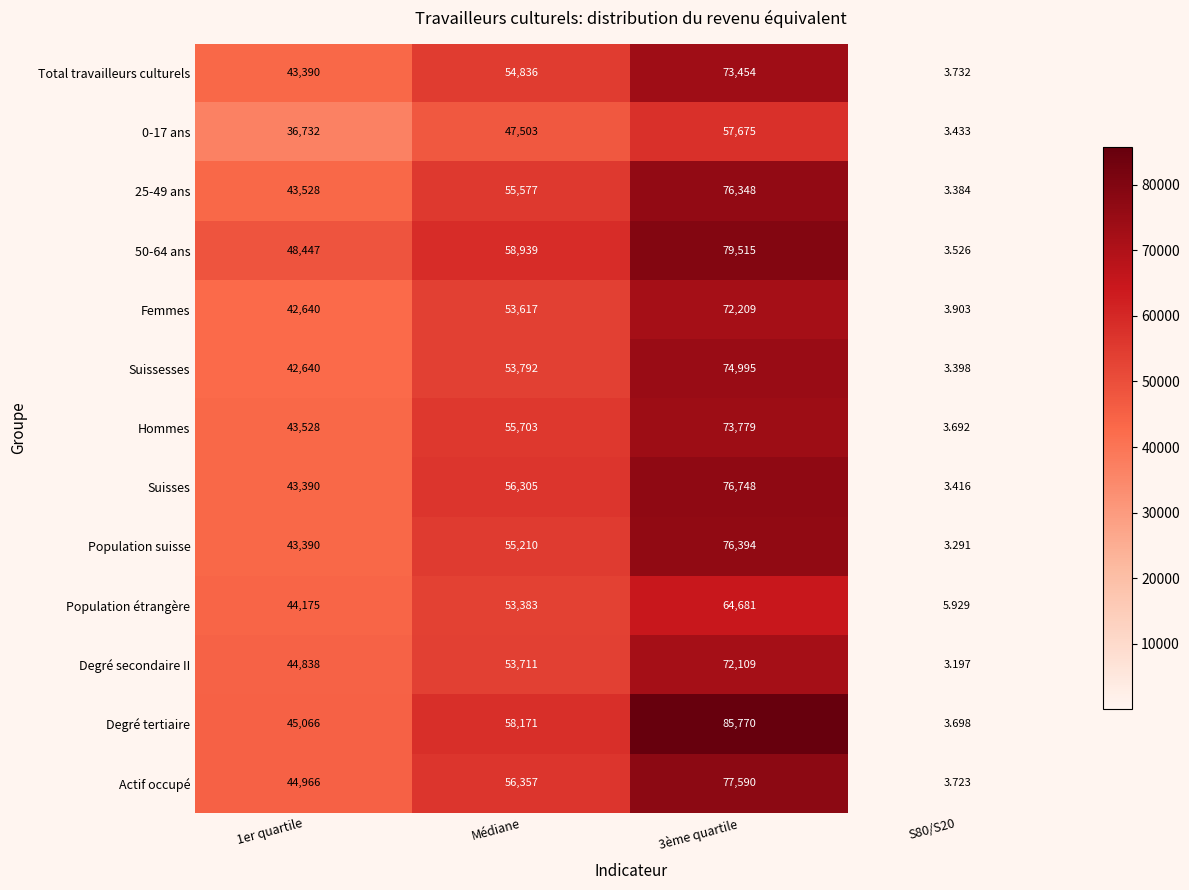

Which series changed the most between 3ème quartile and S80/S20?

Degré tertiaire